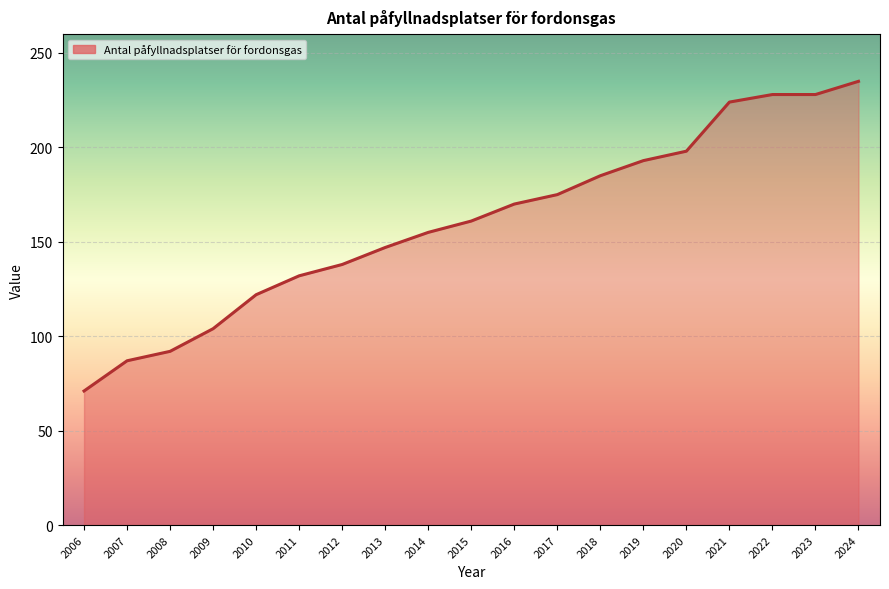

What is the approximate value at 2013?

147